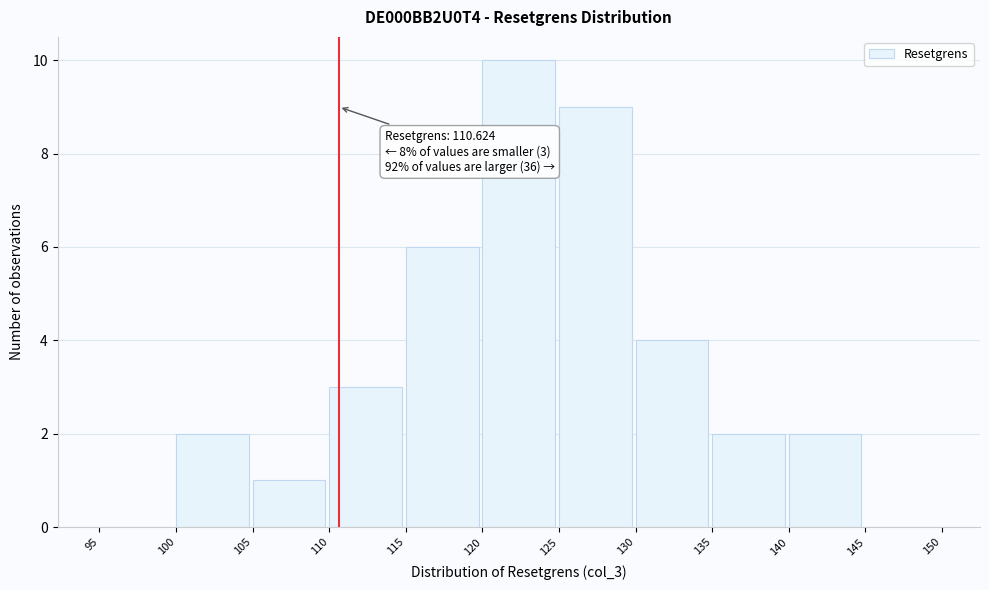

Over which range of the x-axis is the bar tallest?

120 to 125